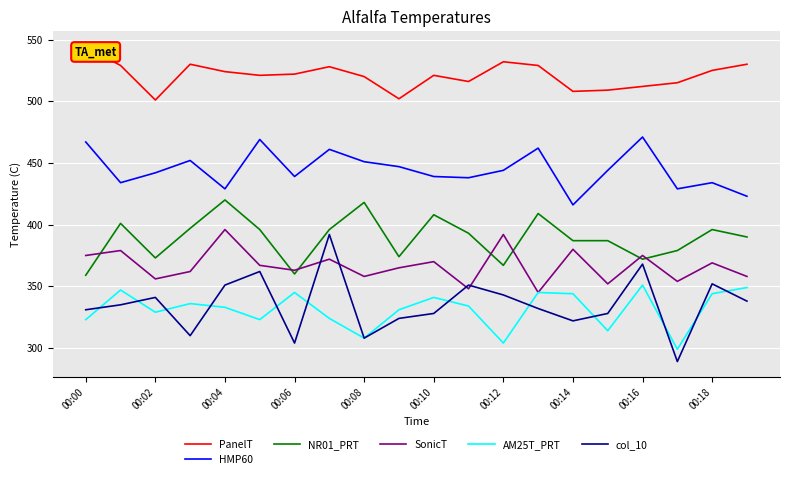

True or false: HMP60 and AM25T_PRT cross at least once.

False